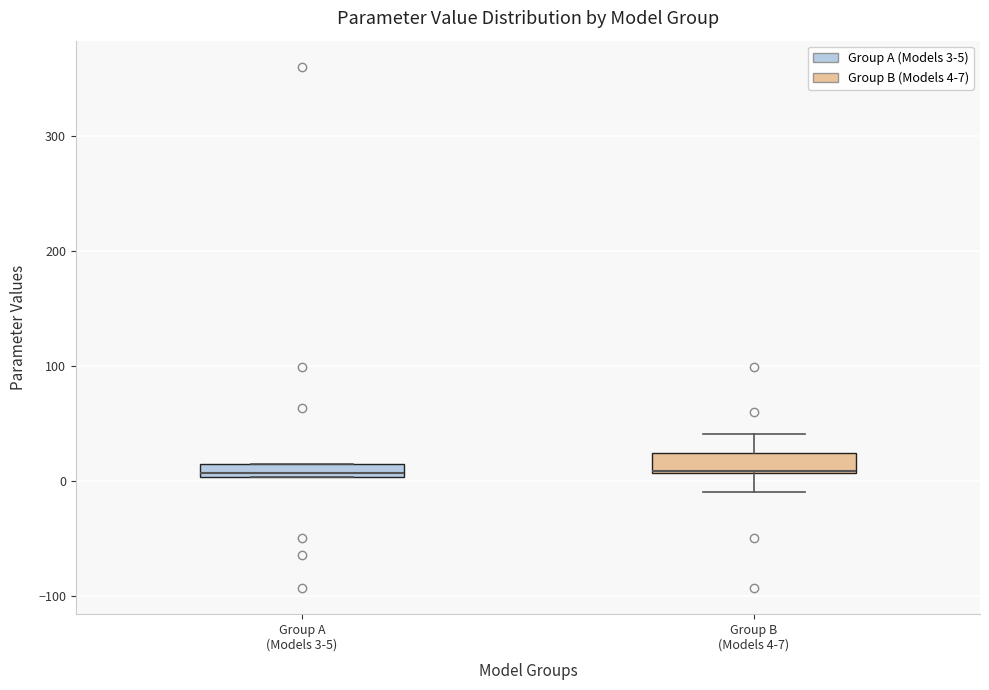

Where does the upper whisker of the box for Group B (Models 4-7) end on the y-axis? The values are not printed on the chart, so give them approximately, as read against the axis.

40